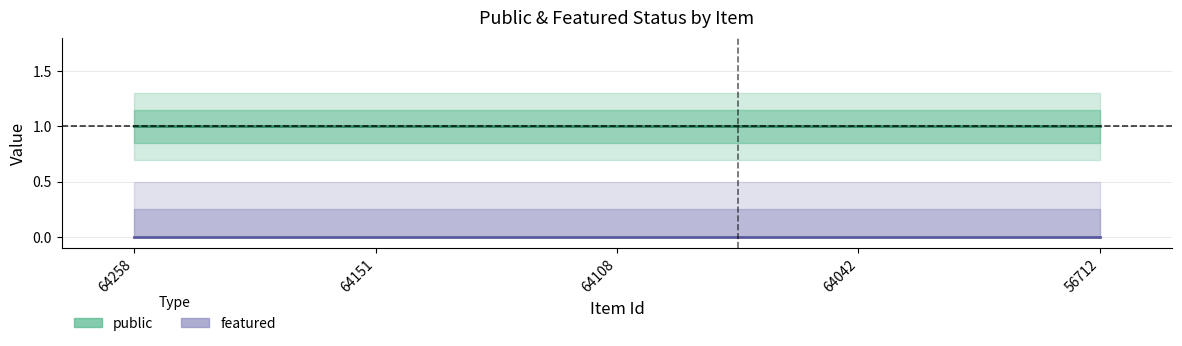

Which category has the highest value in the featured series?

64258